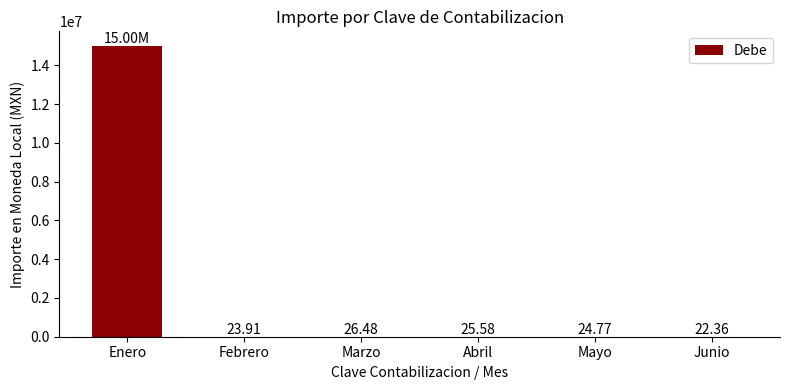

Which label corresponds to the largest value in the chart?

Enero